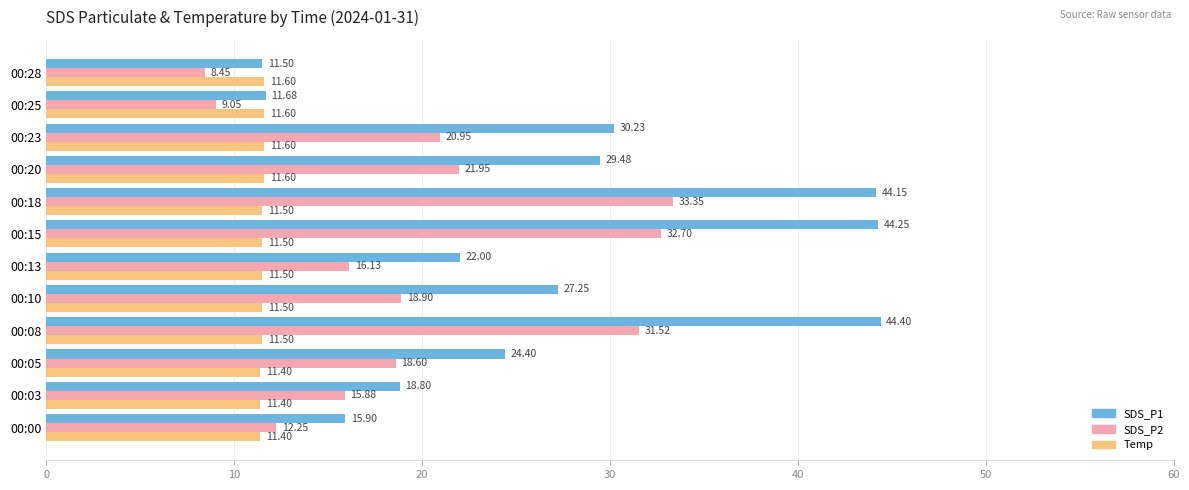

At 00:23, list the series in order from largest to smallest.

SDS_P1, SDS_P2, Temp